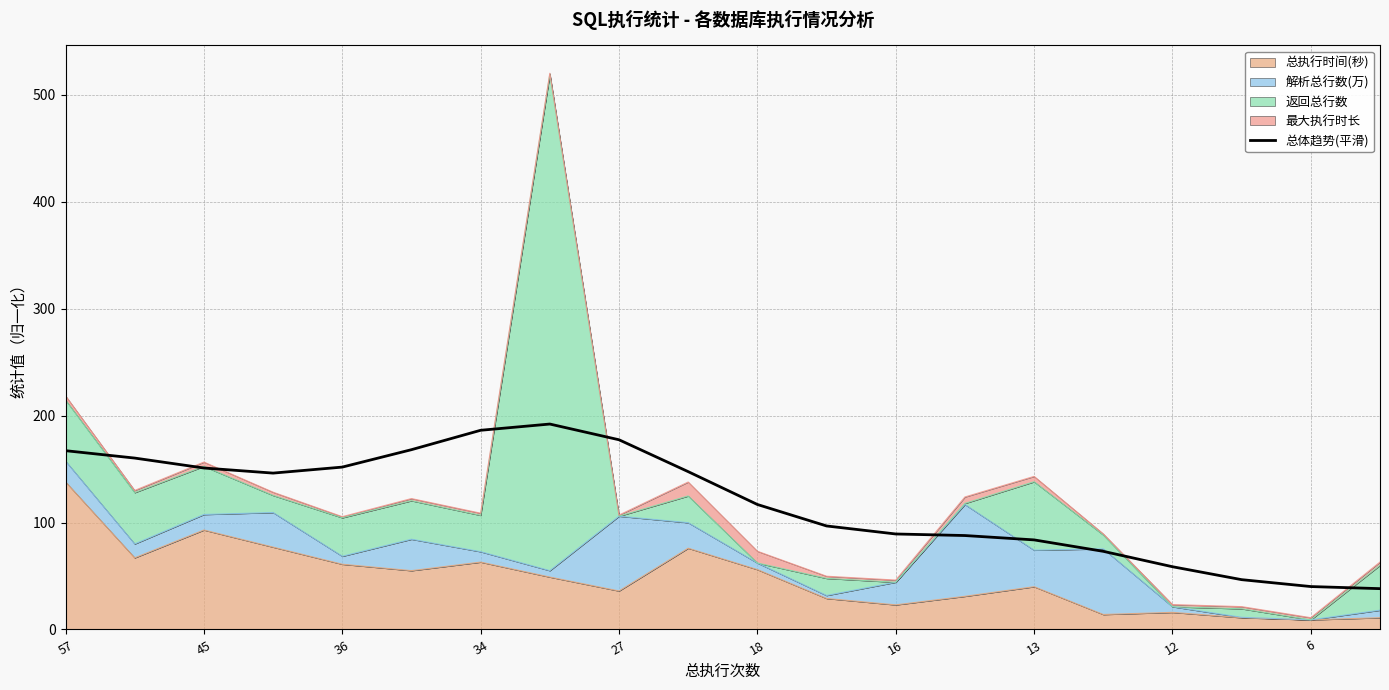

What is the greatest value displayed?

192.1